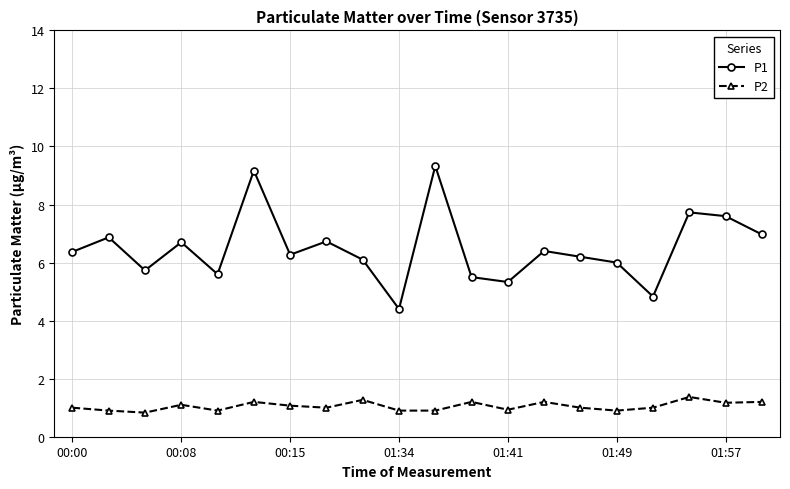

How many categories are shown in the chart?

20